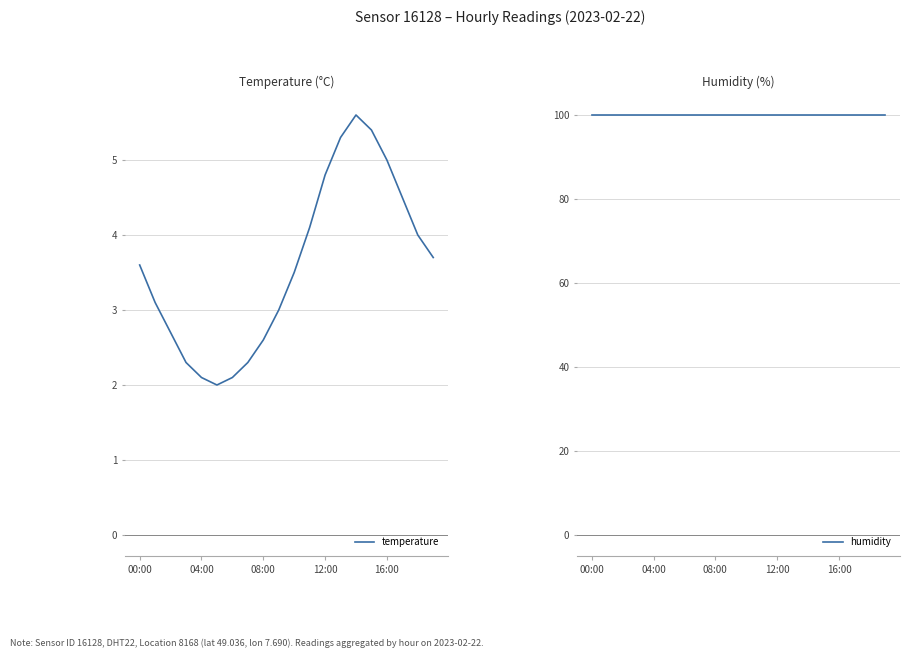

True or false: humidity and temperature cross at least once.

False